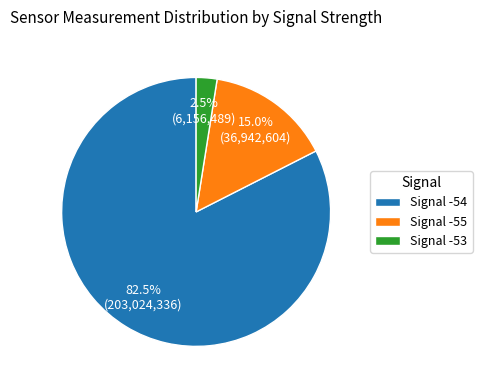

Which category has the biggest portion of the pie?

Signal -54